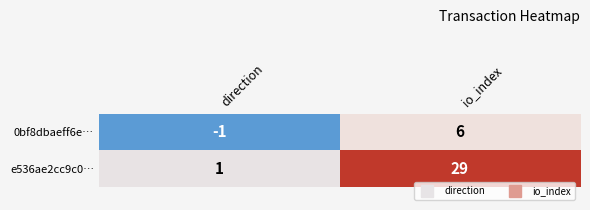

At how many categories does at least one series exceed 5?

1